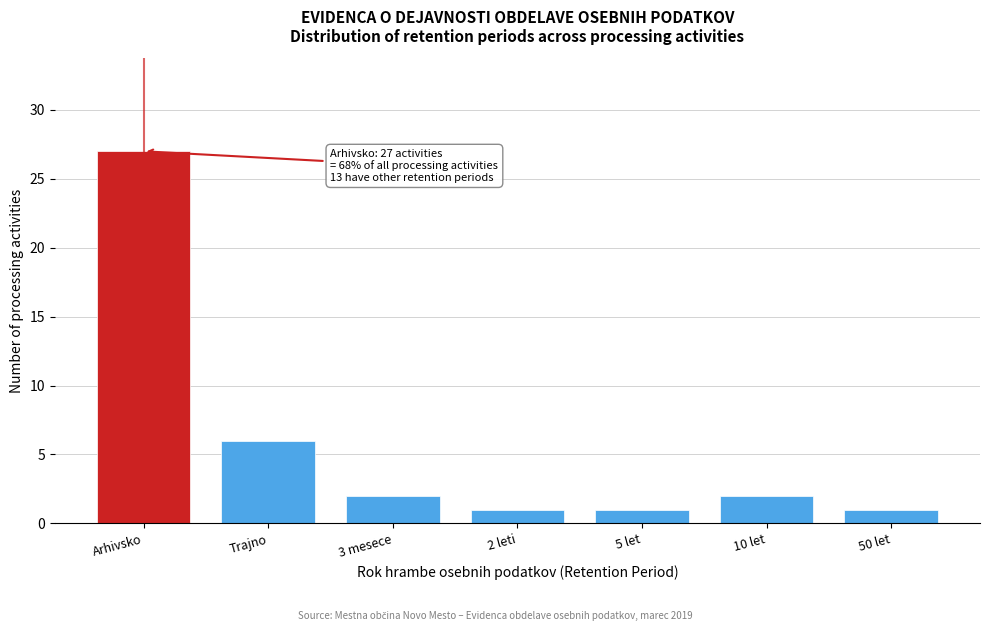

Reading left to right, what are all the values shown in this chart?

Arhivsko=27	Trajno=6	3 mesece=2	2 leti=1	5 let=1	10 let=2	50 let=1